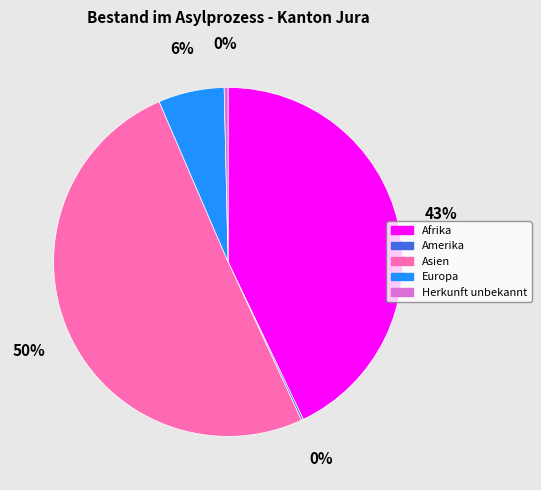

Which category has the biggest portion of the pie?

Asien